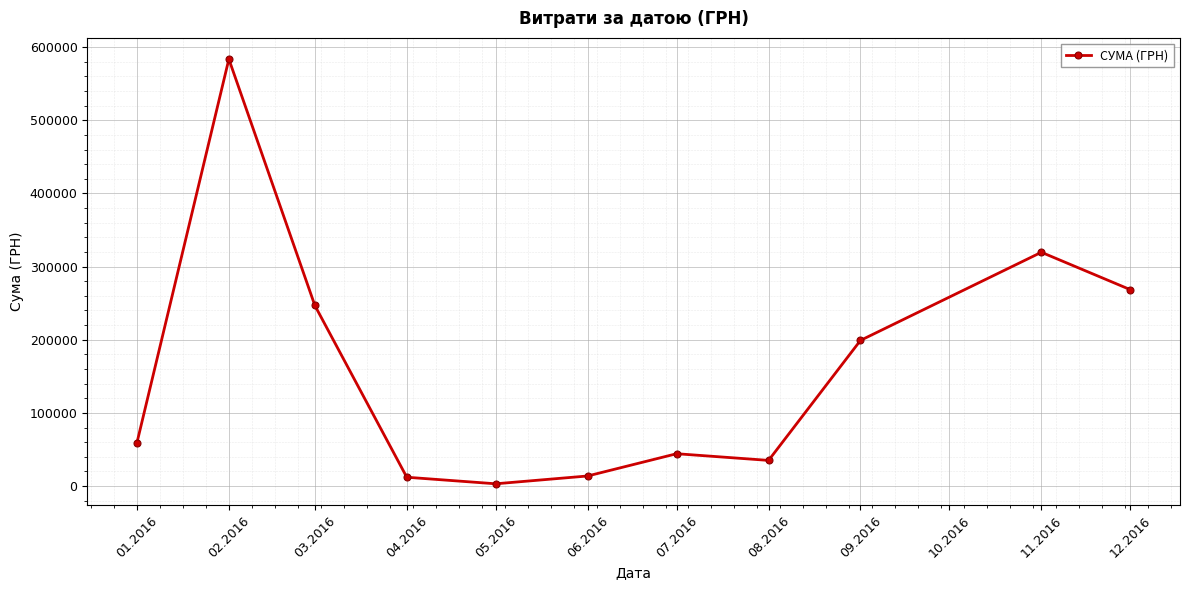

What is the sum of the values at 08.2016 and 01.2016?

94352.9